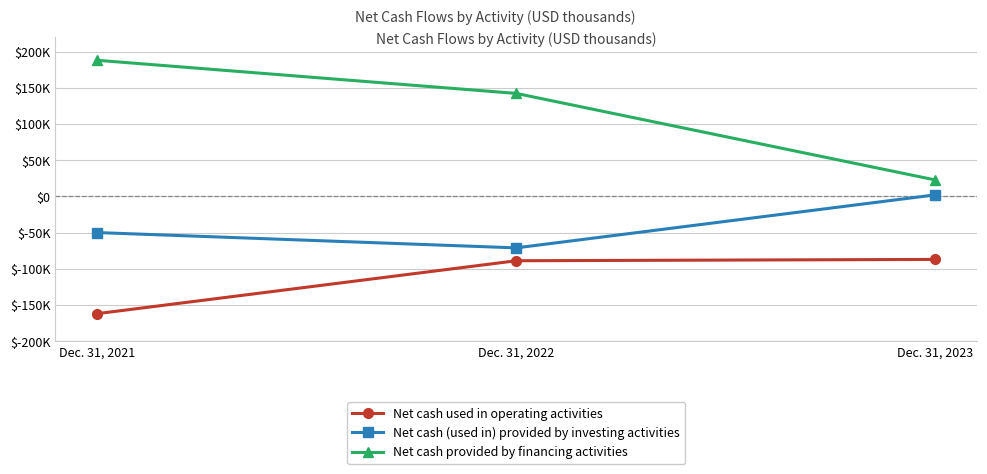

Reading left to right, list all the values displayed in this chart.

Net cash used in operating activities: -161897	-88851	-87017
Net cash (used in) provided by investing activities: -49943	-71078	2110
Net cash provided by financing activities: 187960	142209	22709